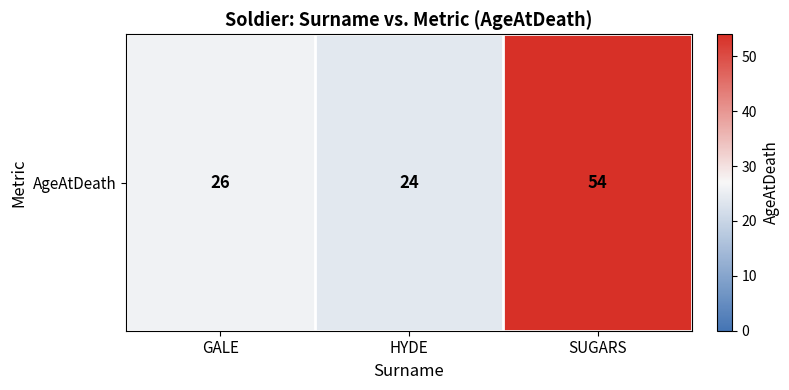

What is the greatest value displayed?

54